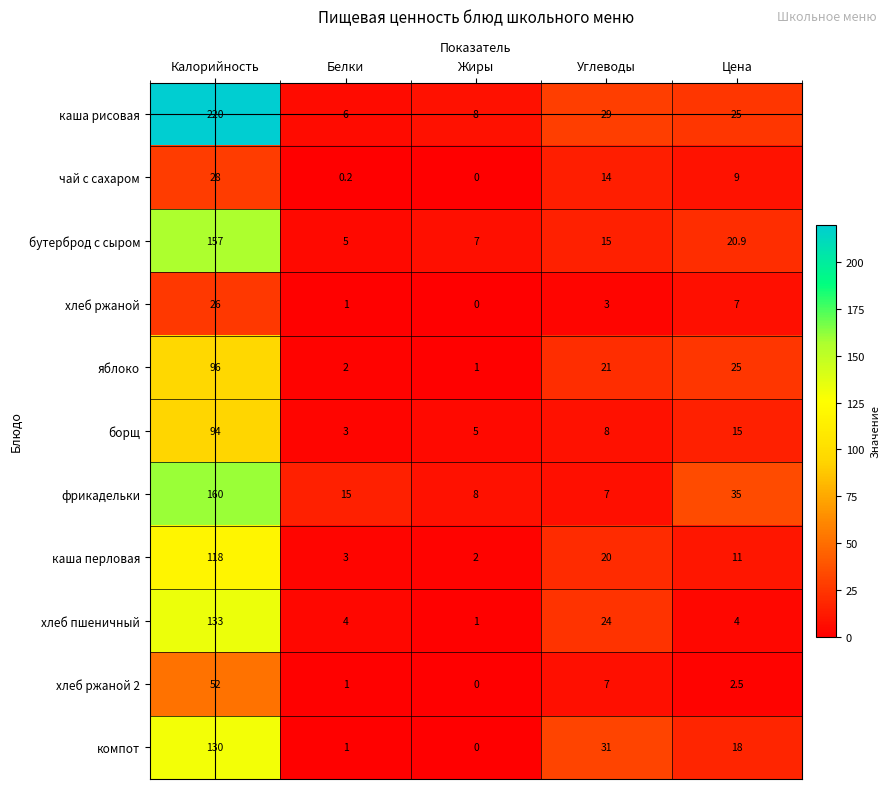

How many series are shown in this chart?

11